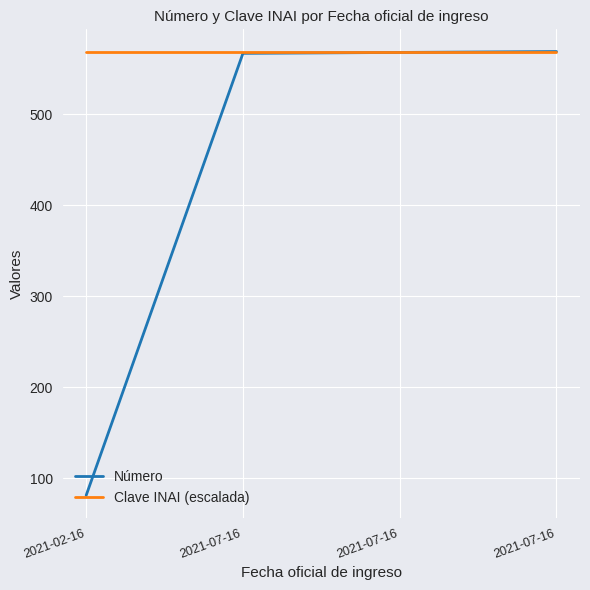

Does the chart display data point markers on the line(s)?

No